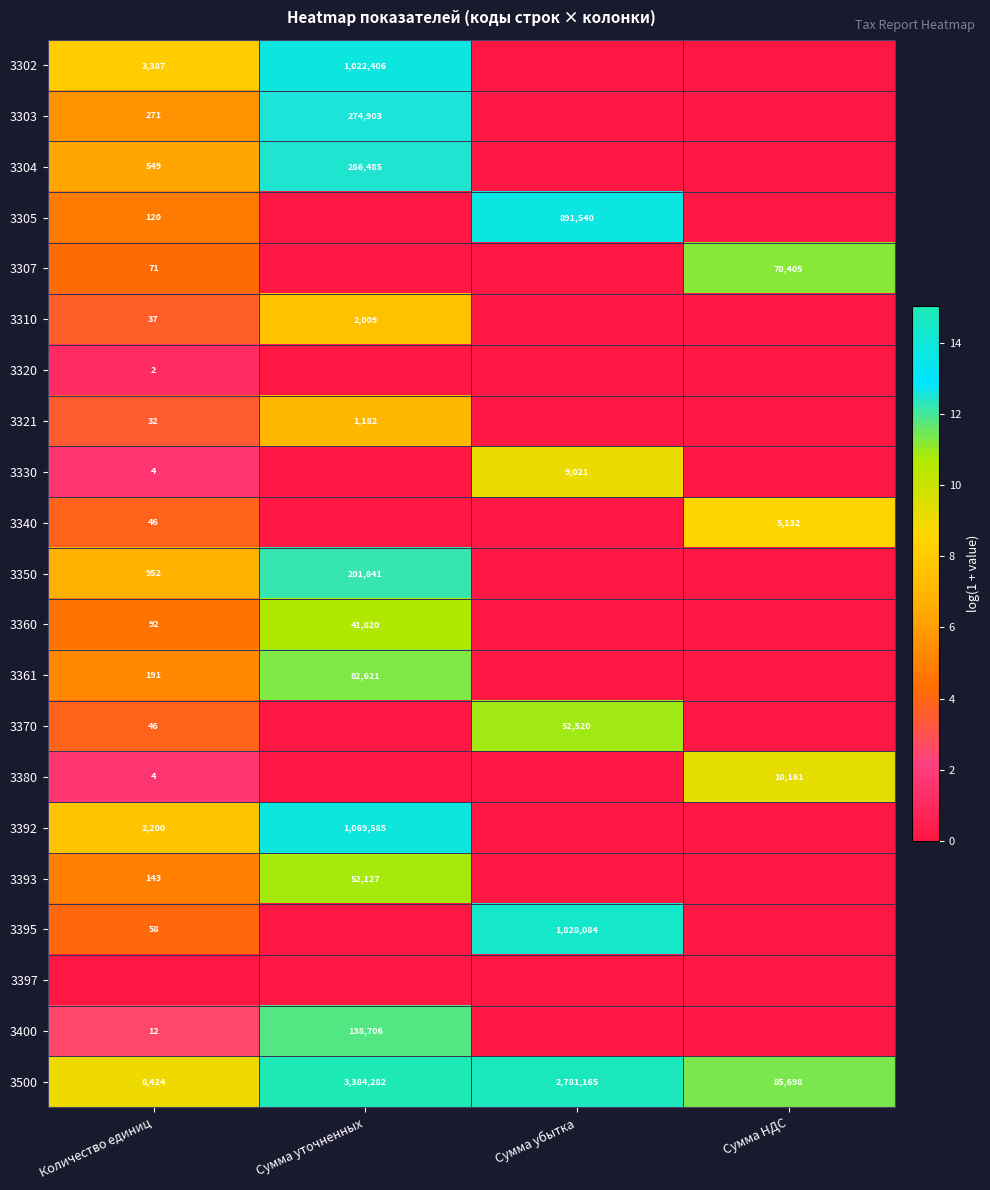

Read the 3500 value at Сумма НДС.

85698